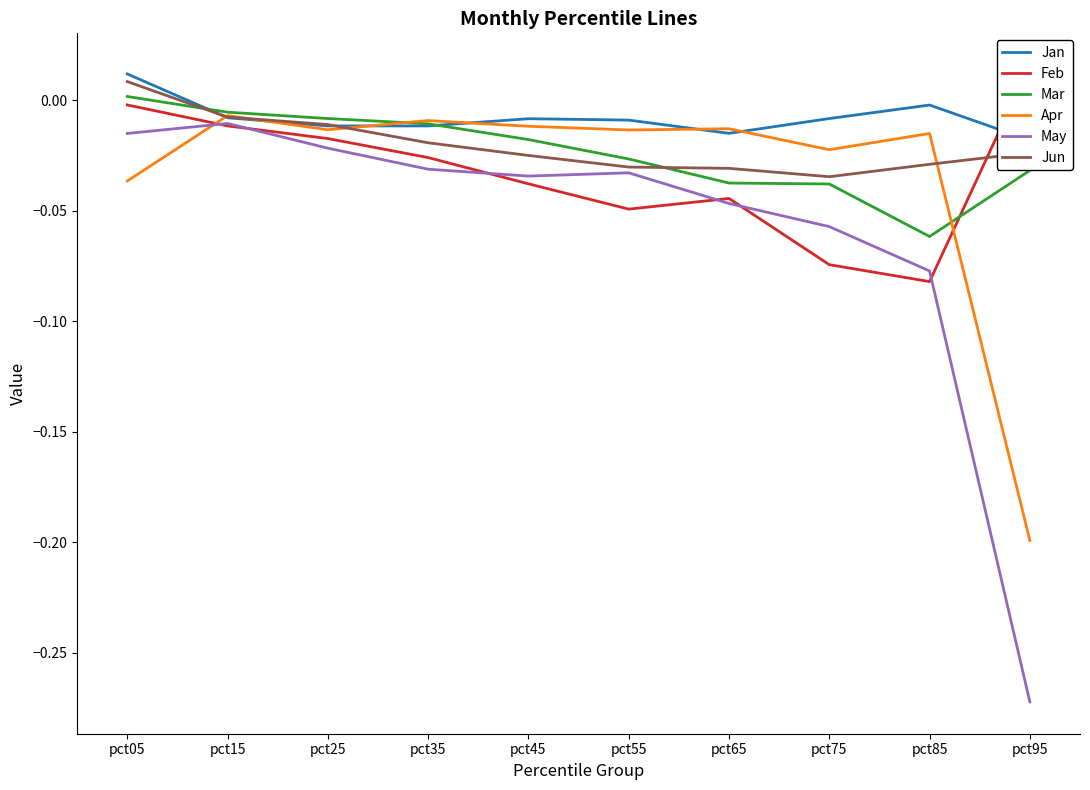

How many lines are shown in the chart?

6